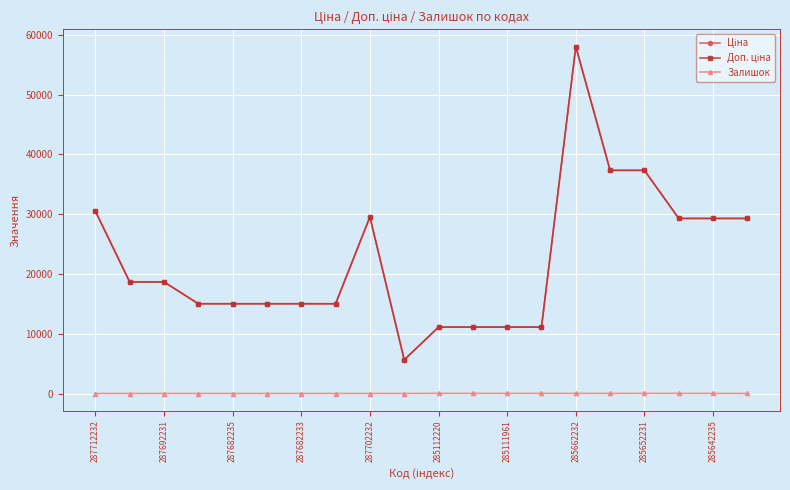

True or false: Залишок and Доп. ціна intersect in this chart.

False